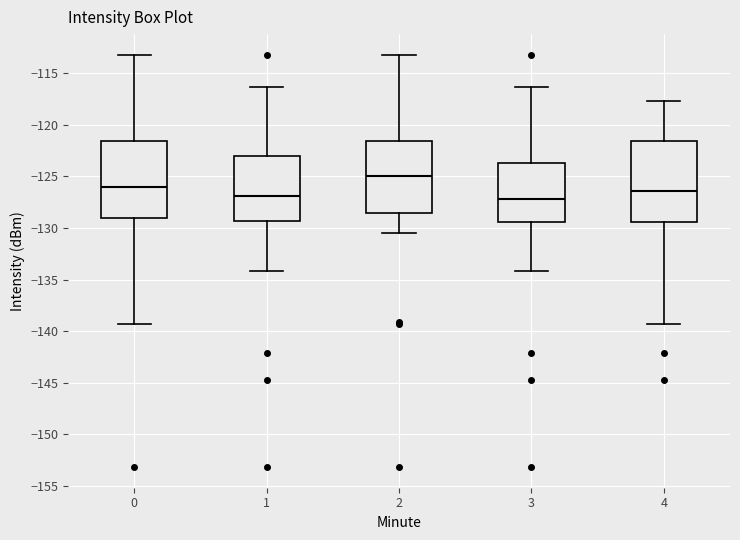

Which box's median line is the highest?

2